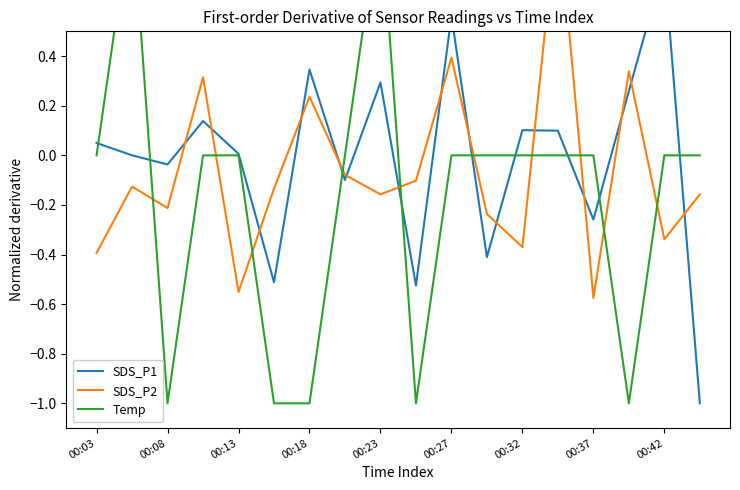

List the series in order of their peak value, highest first.

SDS_P2, Temp, SDS_P1